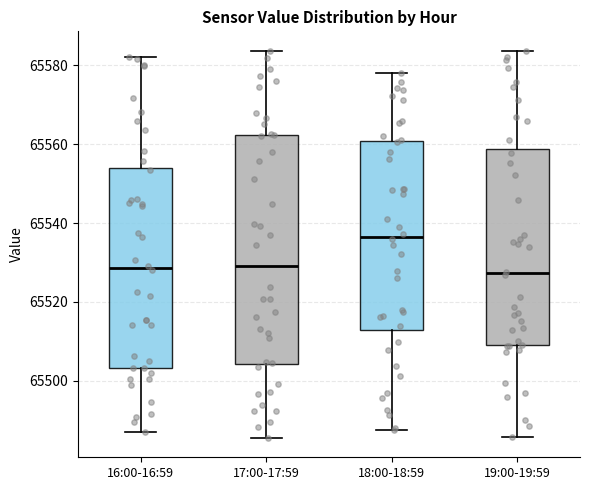

Which box's median line is the highest?

18:00-18:59